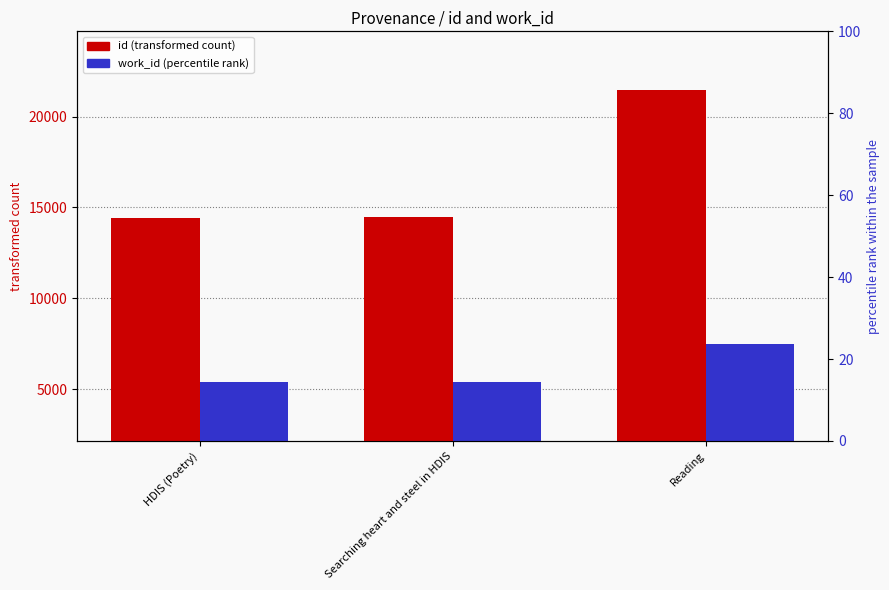

Which series changed the most between HDIS (Poetry) and Reading?

id